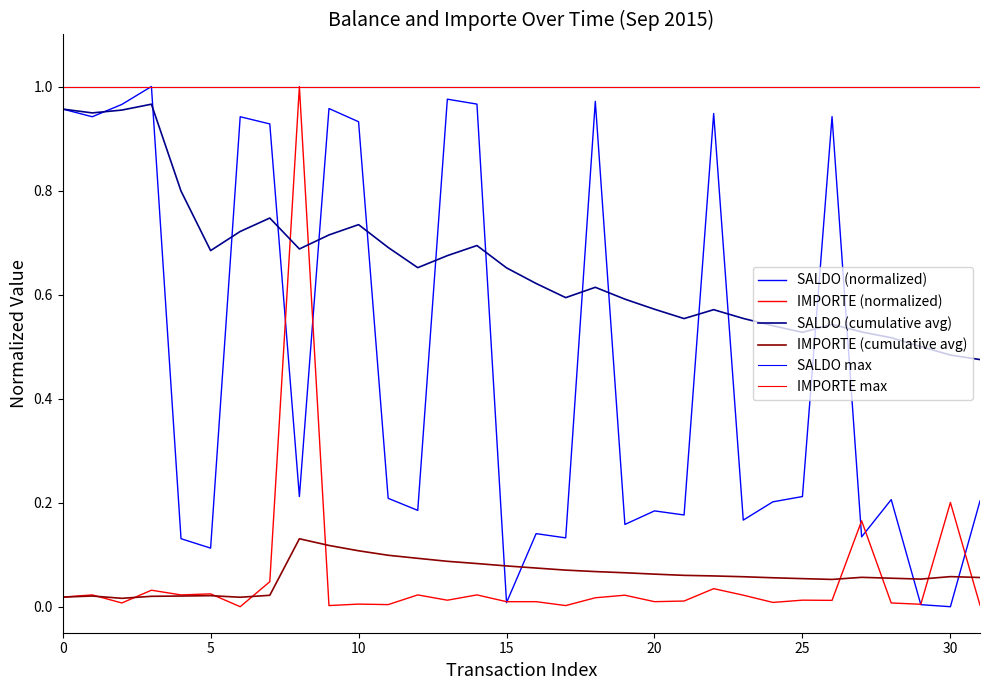

What is the average value of the IMPORTE series?

0.1